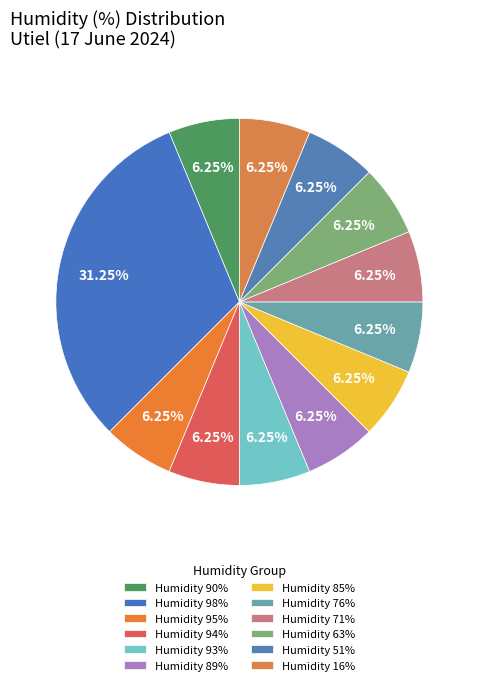

Is there a majority slice in this chart?

No